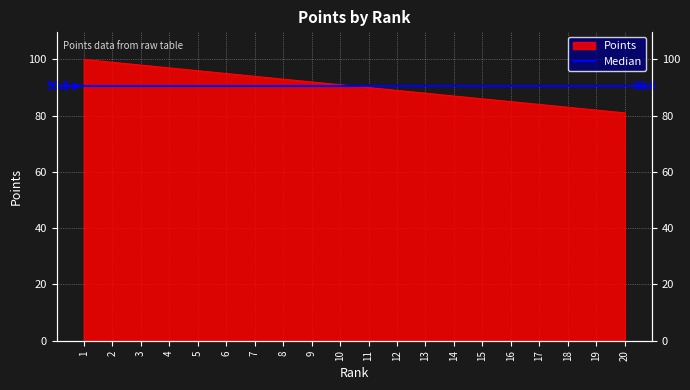

List the labels in order of value, largest first.

1, 2, 3, 4, 5, 6, 7, 8, 9, 10, 11, 12, 13, 14, 15, 16, 17, 18, 19, 20